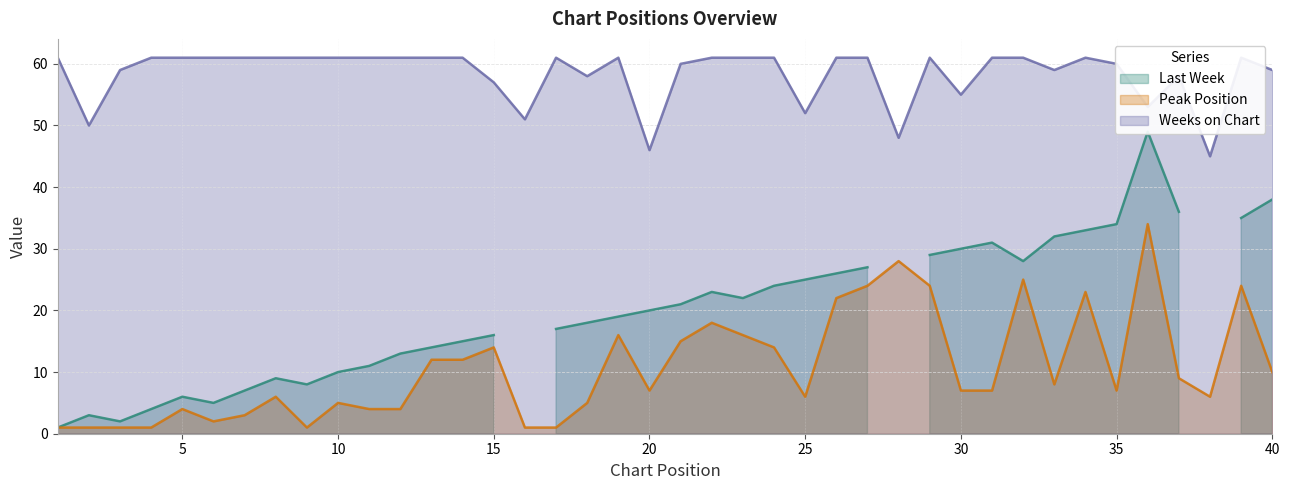

Is it true that Peak Position equals 24 at 27?

True